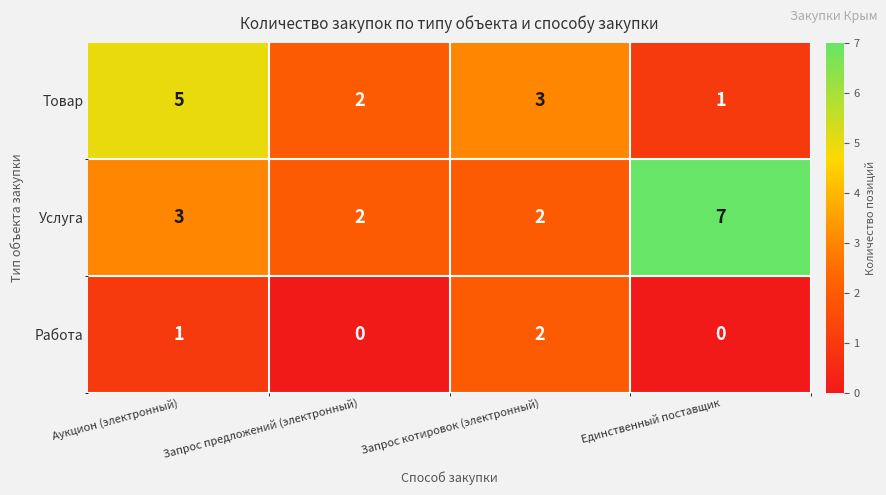

Reading left to right, what are all the values shown in this chart?

Товар: Аукцион (электронный)=5	Запрос предложений (электронный)=2	Запрос котировок (электронный)=3	Единственный поставщик=1
Услуга: Аукцион (электронный)=3	Запрос предложений (электронный)=2	Запрос котировок (электронный)=2	Единственный поставщик=7
Работа: Аукцион (электронный)=1	Запрос предложений (электронный)=0	Запрос котировок (электронный)=2	Единственный поставщик=0